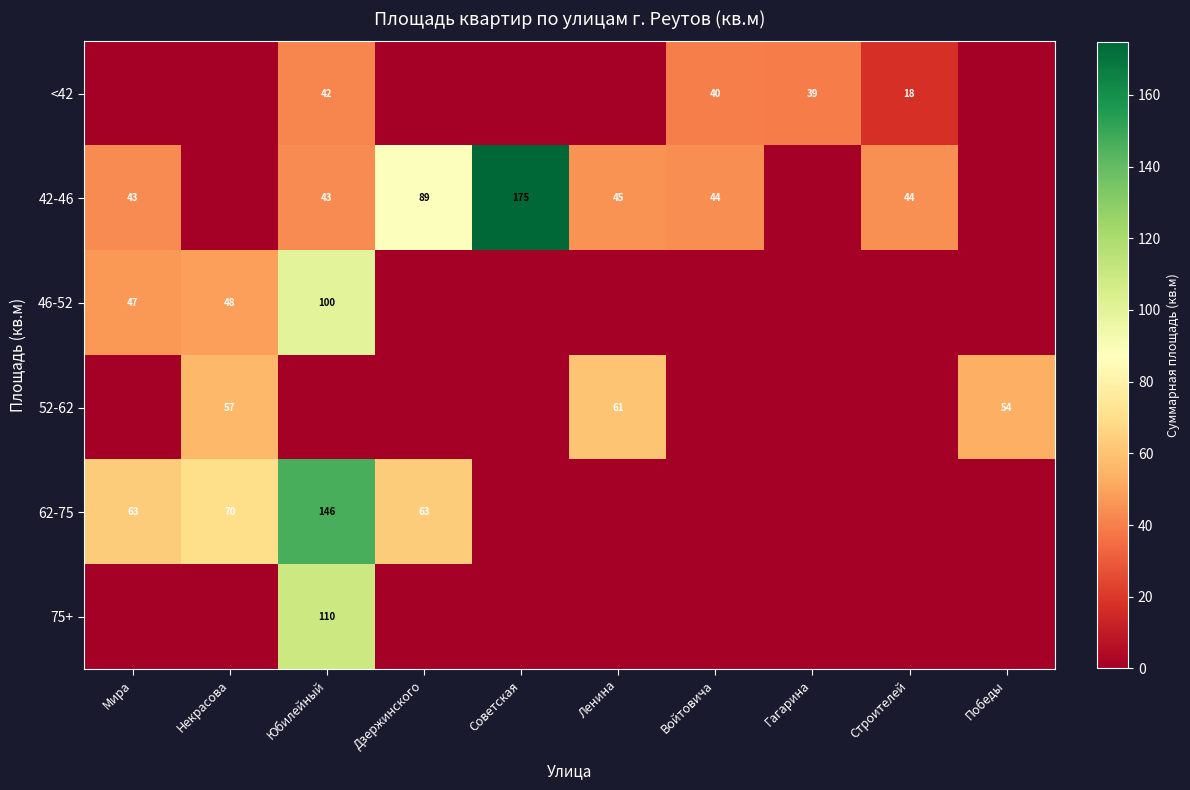

The value of 62-75 at Некрасова is 102. True or false?

False